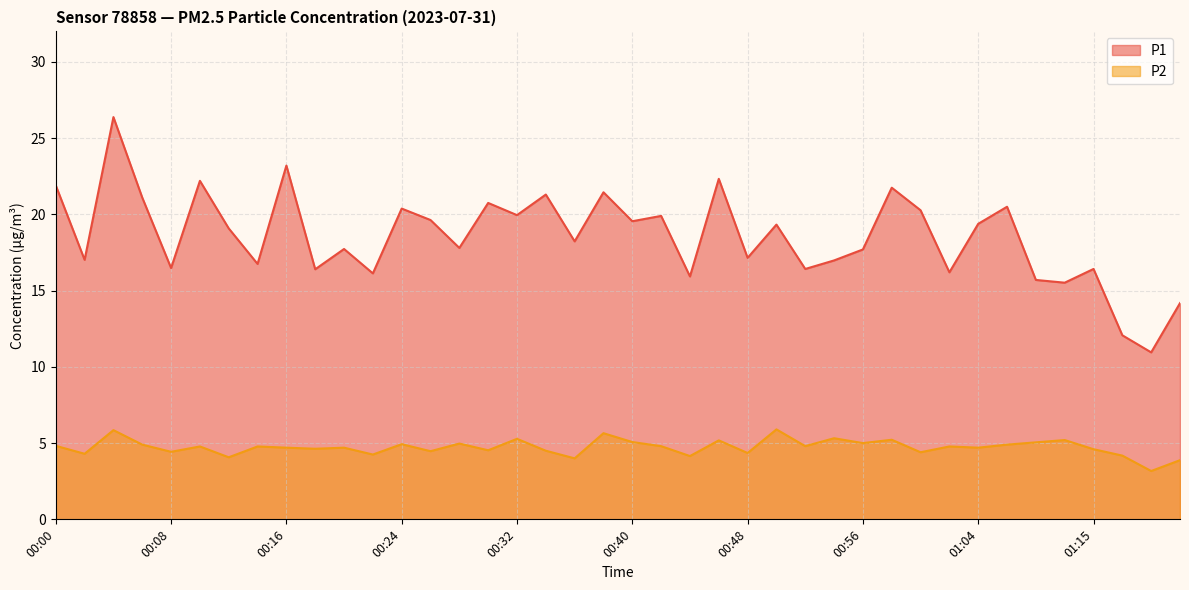

True or false: P2 has a value of 7.6 at 00:10.

False